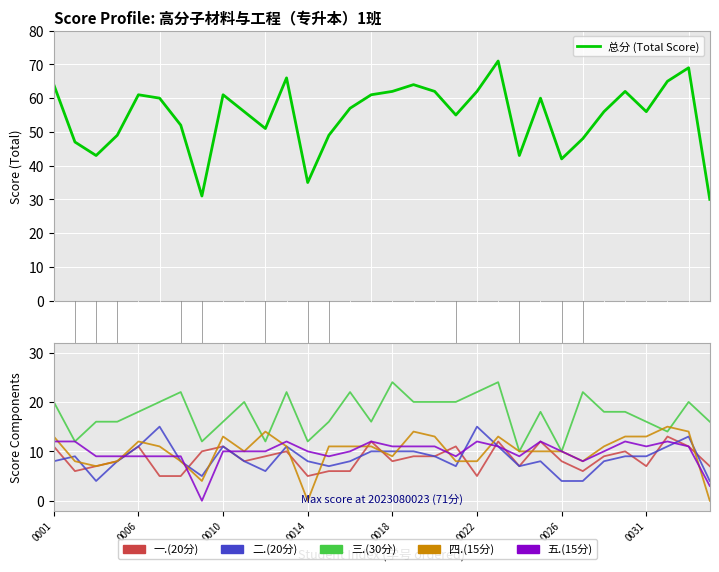

How many categories are shown in the chart?

32